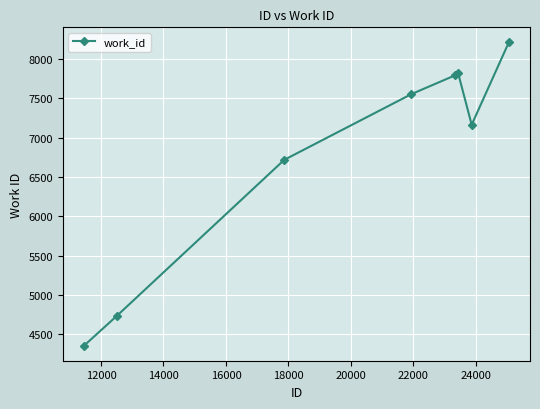

What is the maximum value shown in the chart?

8209